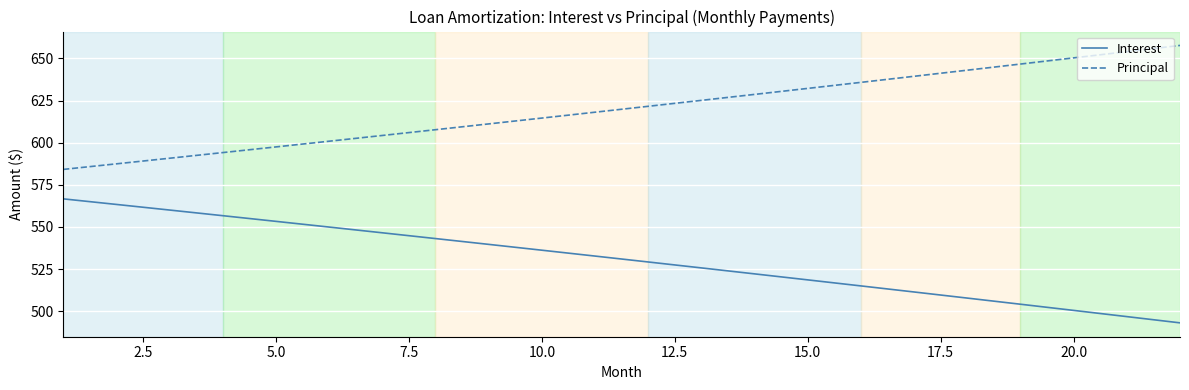

List the series in order of their peak value, lowest first.

Interest, Principal